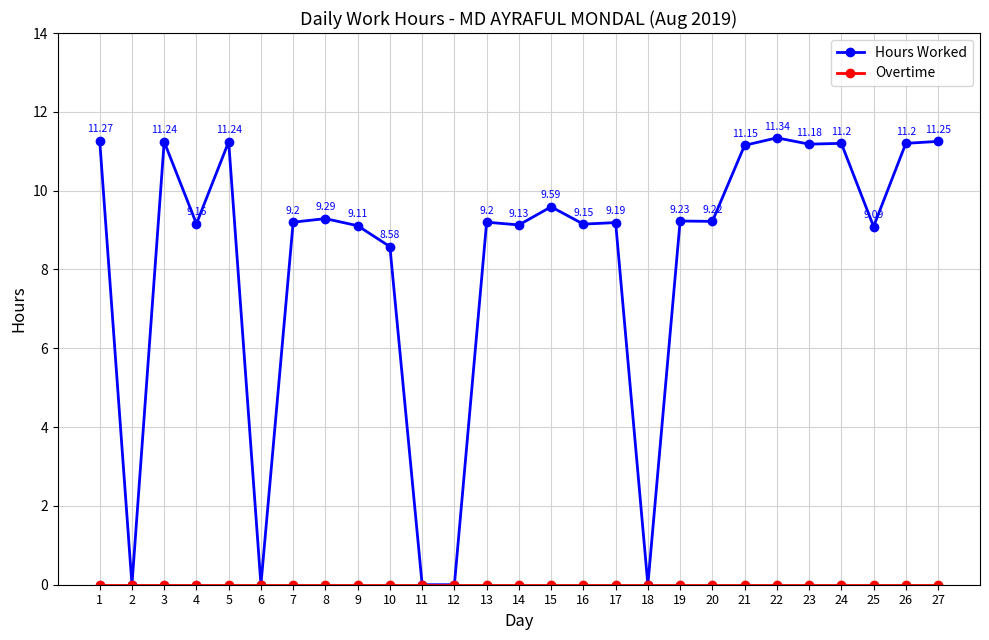

At which category does Hours Worked reach its first local peak?

3